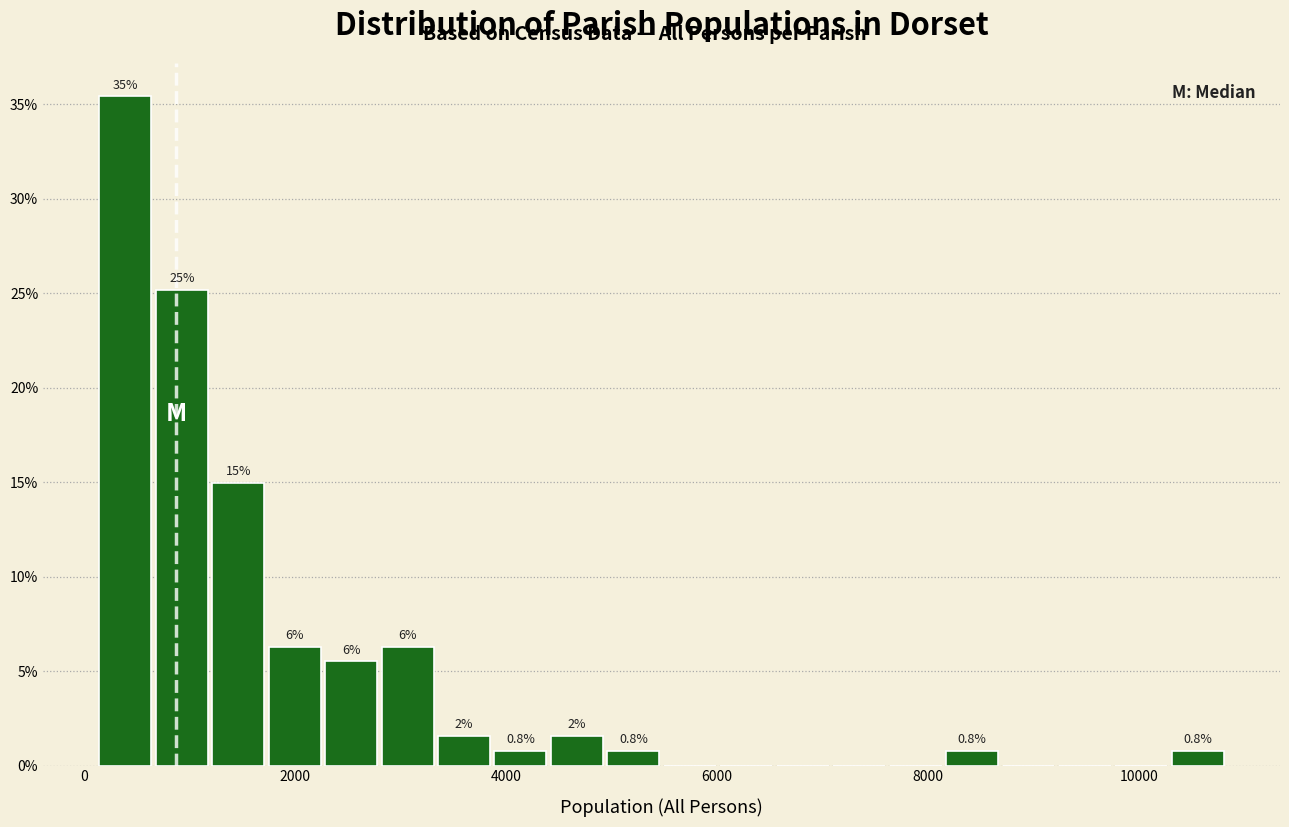

Read against the x-axis, roughly where is the centre of the tallest bar?

400